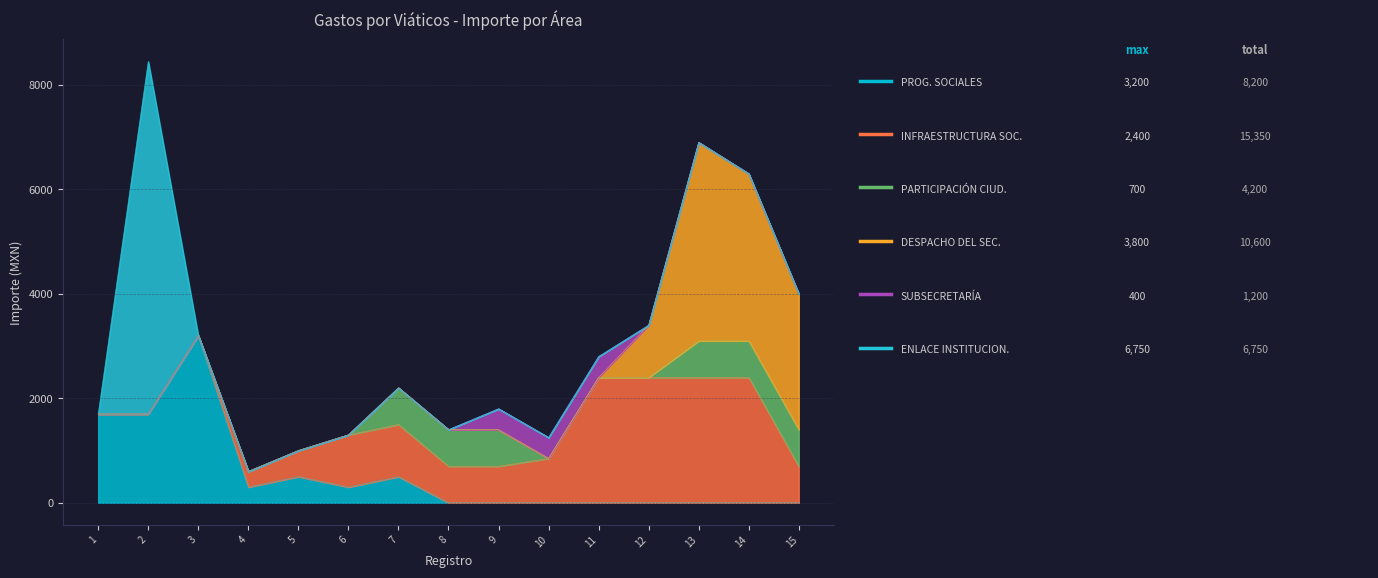

Which category has the highest value across all series?

2